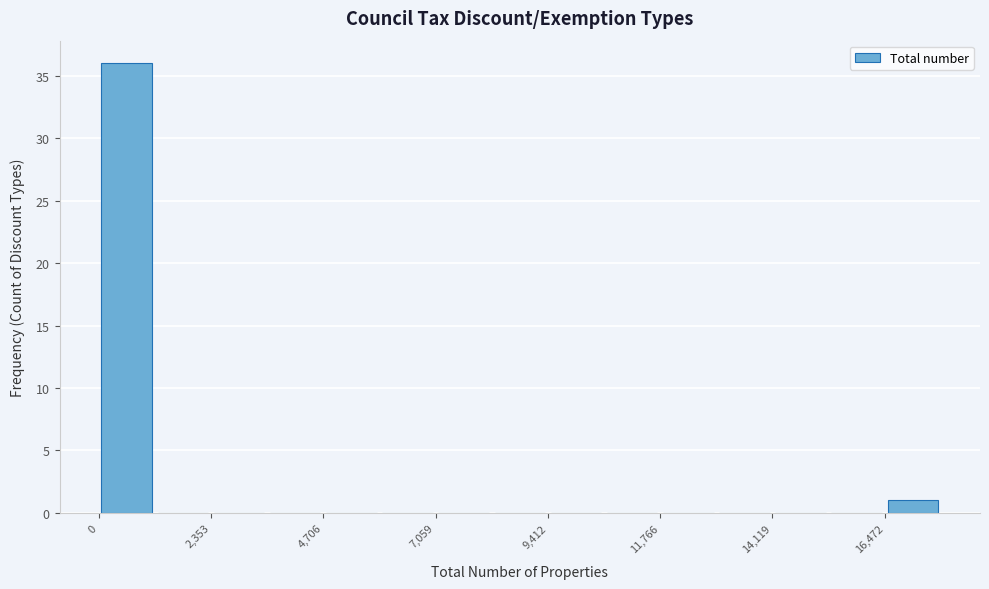

Around what value on the x-axis is the tallest bar? Give the approximate position of its centre, as read against the axis.

500